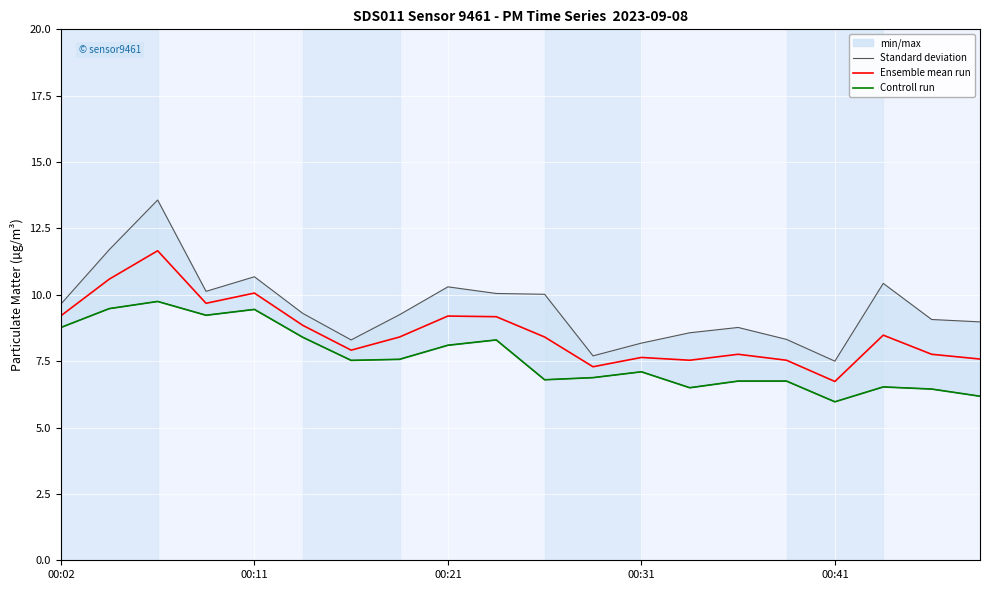

True or false: Controll run and Standard deviation cross at least once.

False